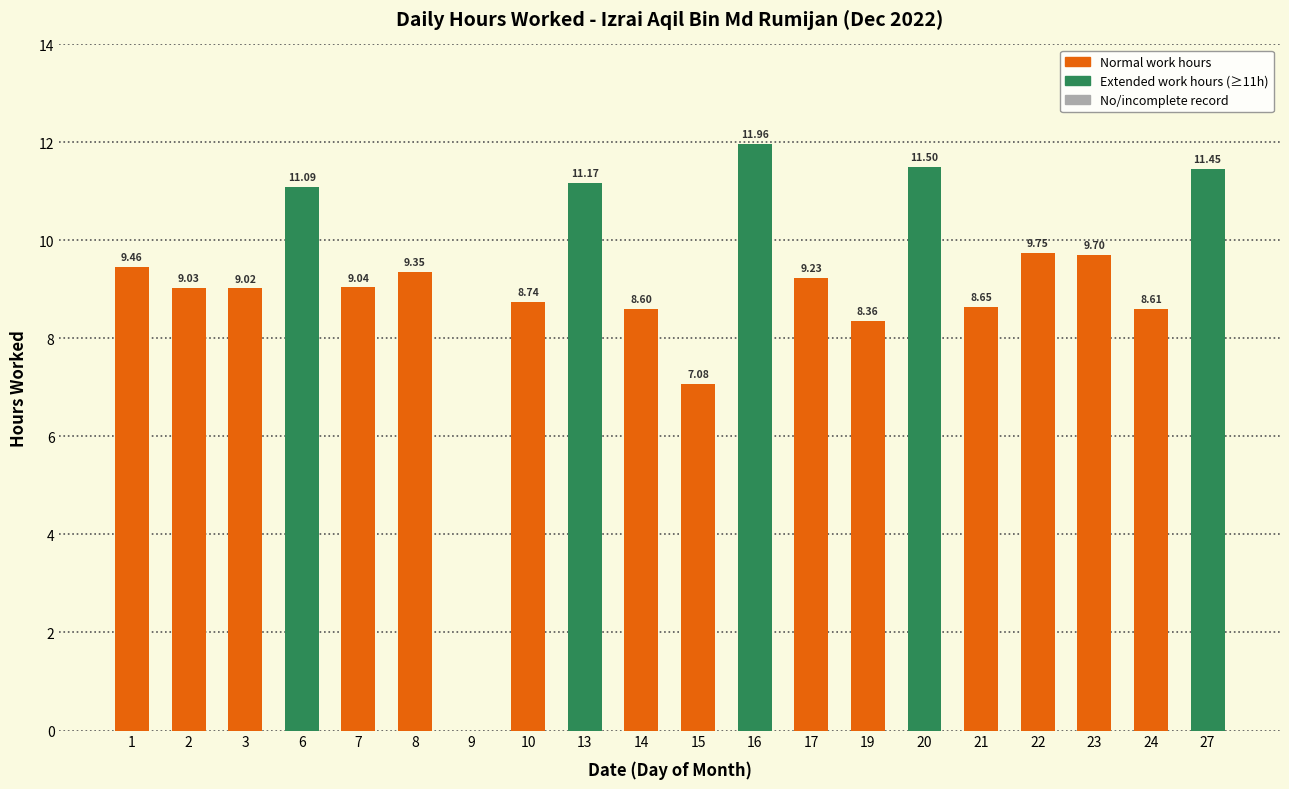

What is the change in value from 9 to 19?

+8.4